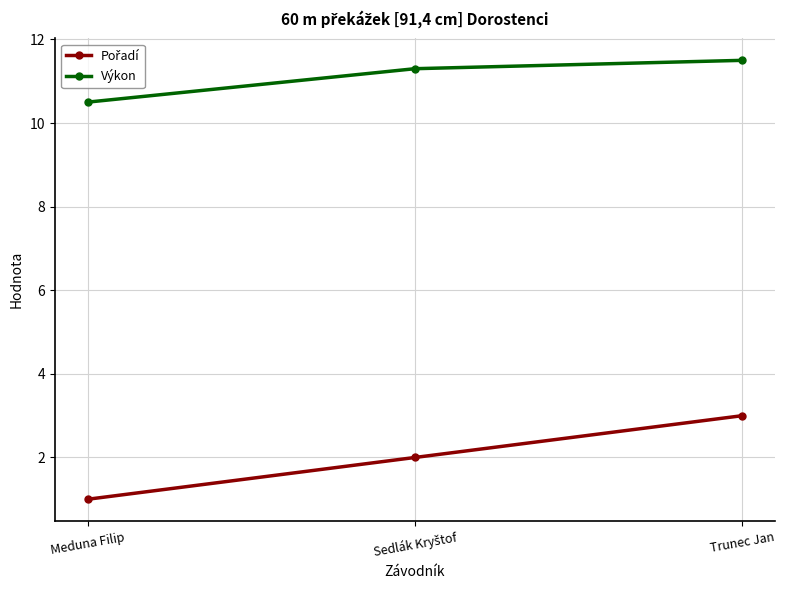

What position from the right is Meduna Filip?

3